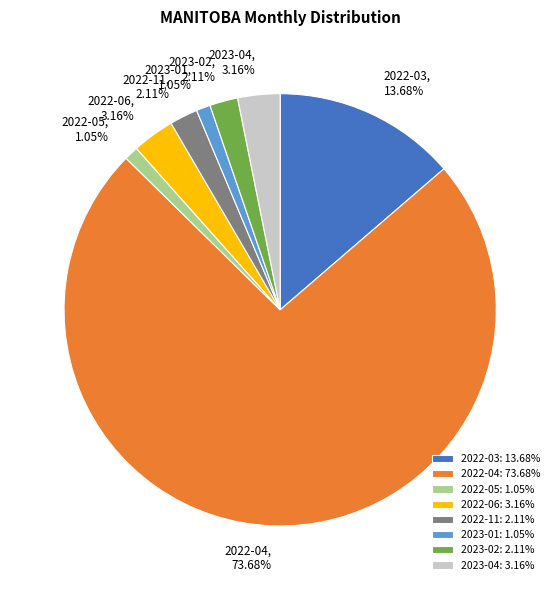

Approximately how many times larger is the value at 2022-11 compared to 2023-01?

2.0